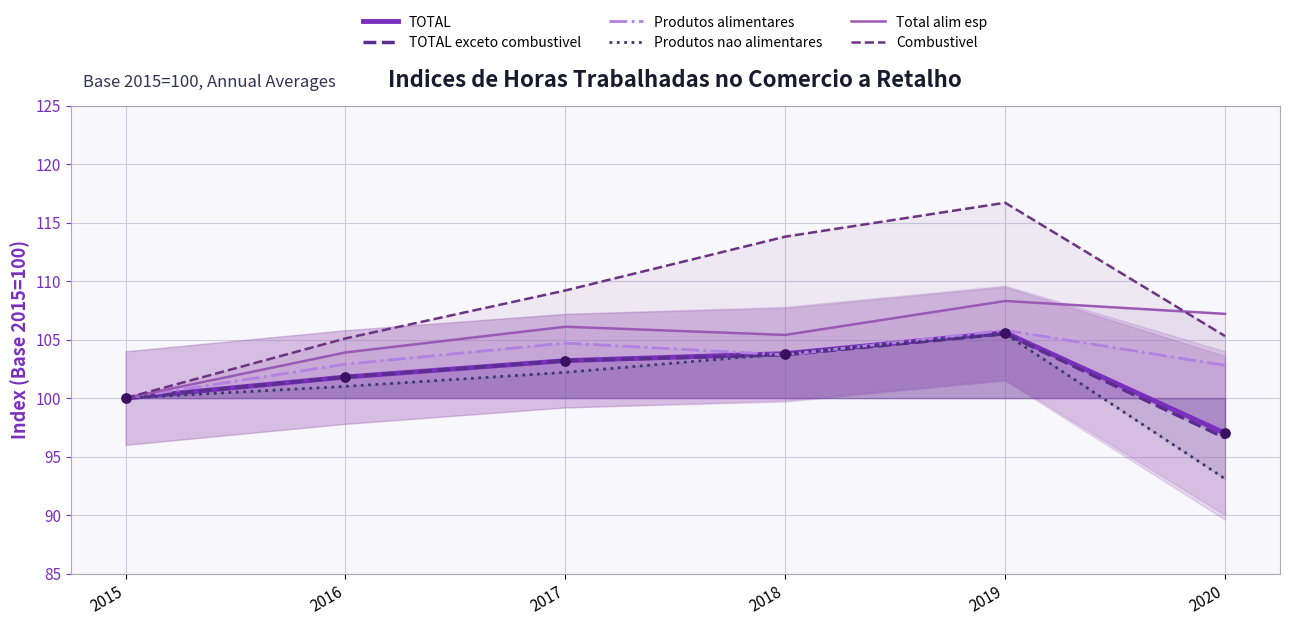

At how many categories does at least one series exceed 114?

1